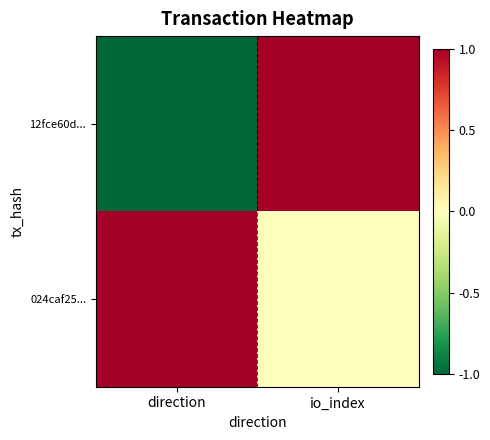

Between direction and io_index, which series saw the biggest shift?

12fce60d...